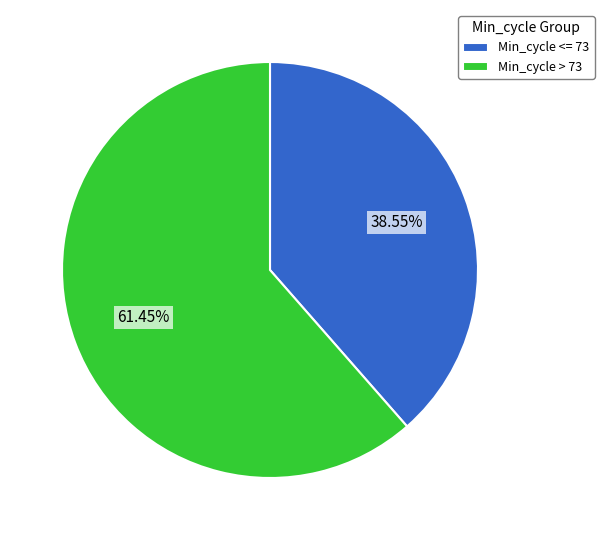

Is there any slice that represents more than half of the pie?

Yes